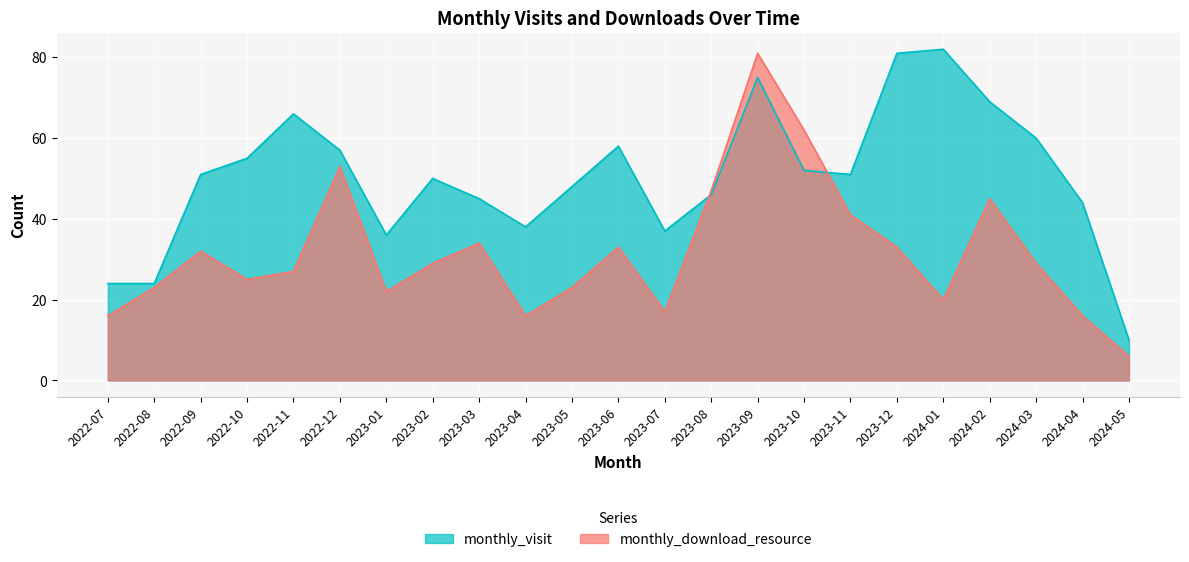

Rank the series at 2023-06 from highest to lowest value.

monthly_visit, monthly_download_resource